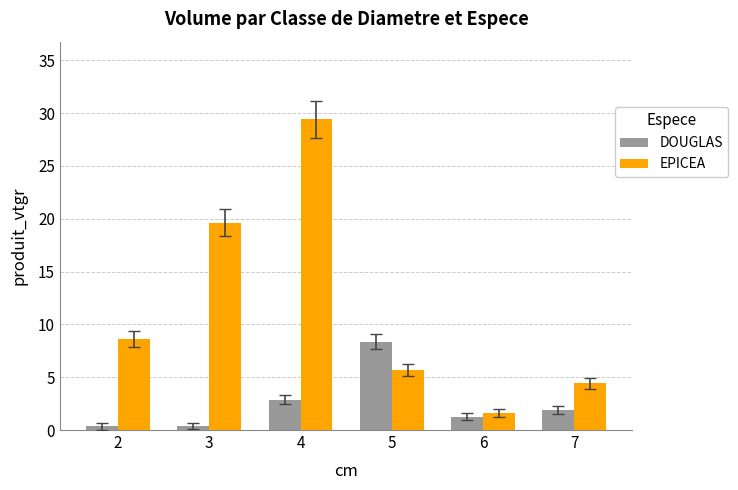

What is the difference between the second highest and minimum values in the DOUGLAS series?

2.5